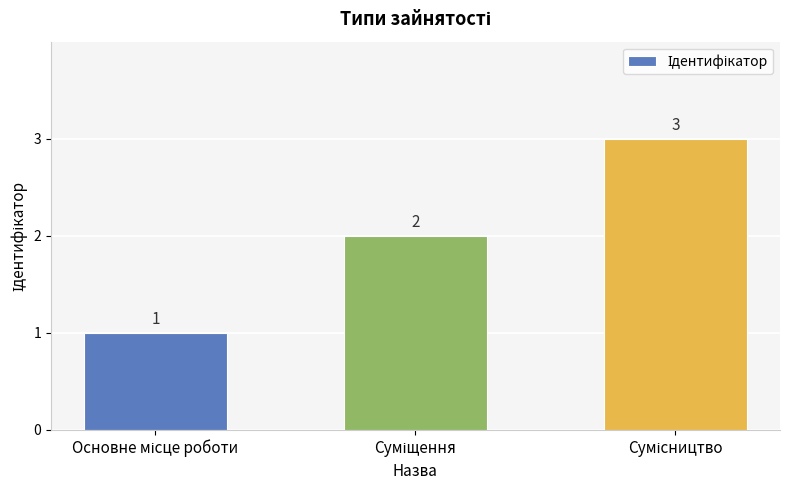

How many categories are shown in the chart?

3